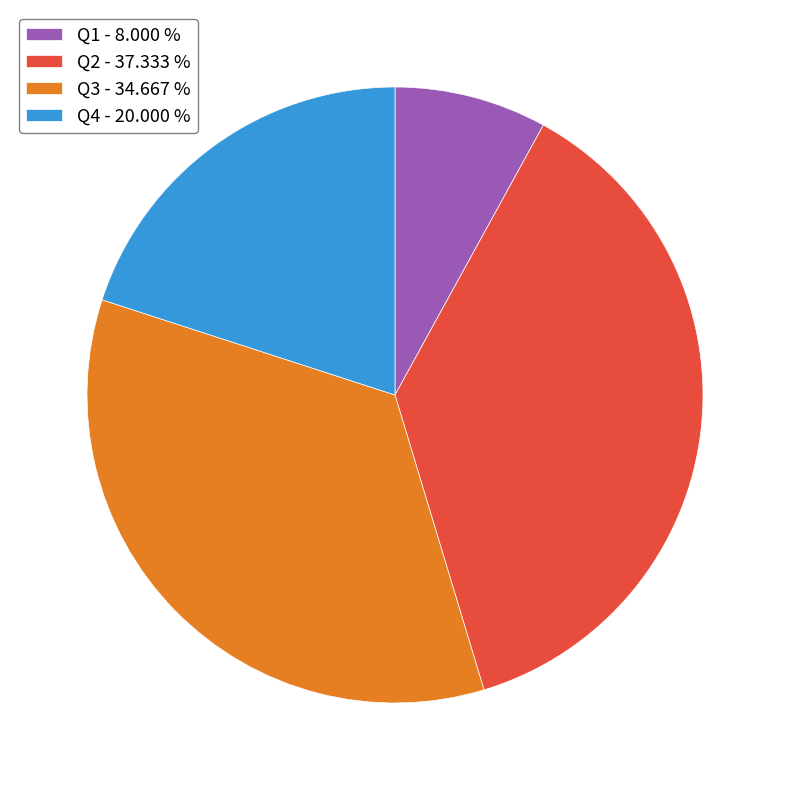

Between Q2 and Q1, which is larger?

Q2